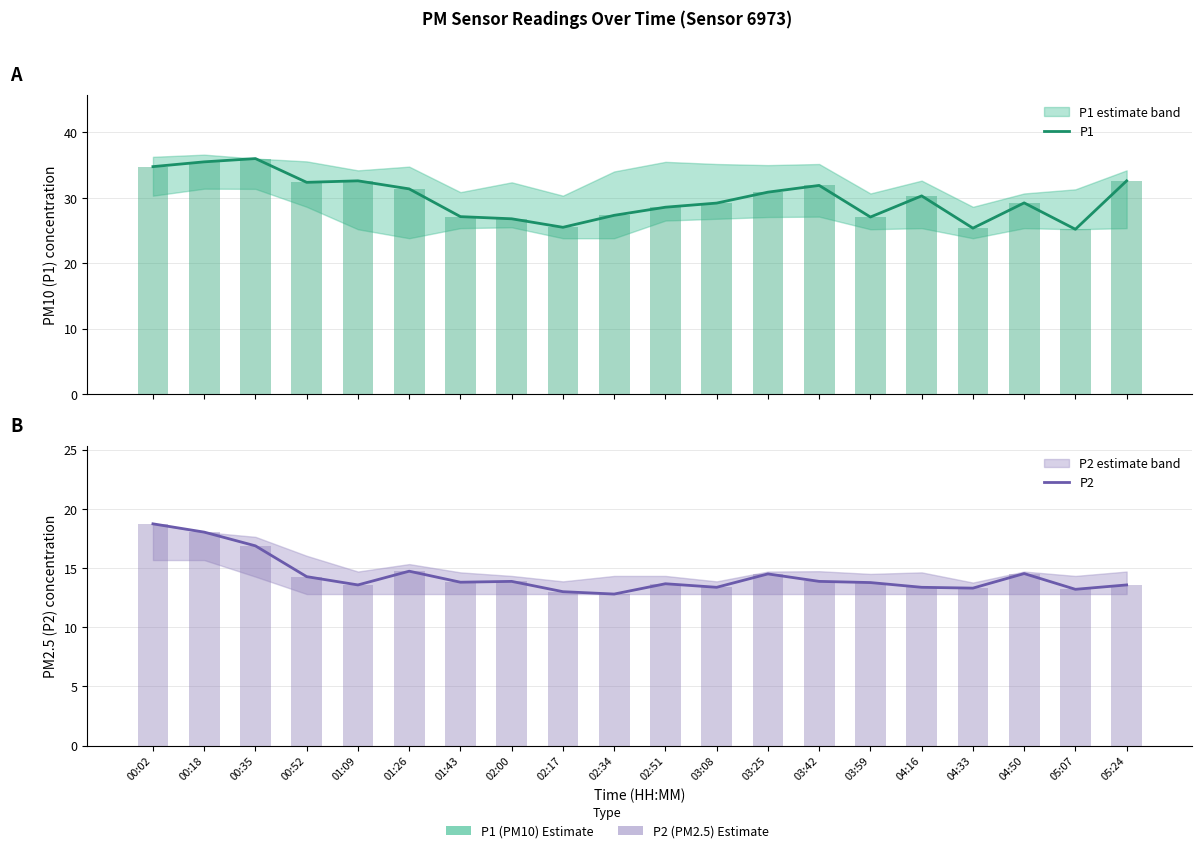

What is the sum of all P2 values?

286.8